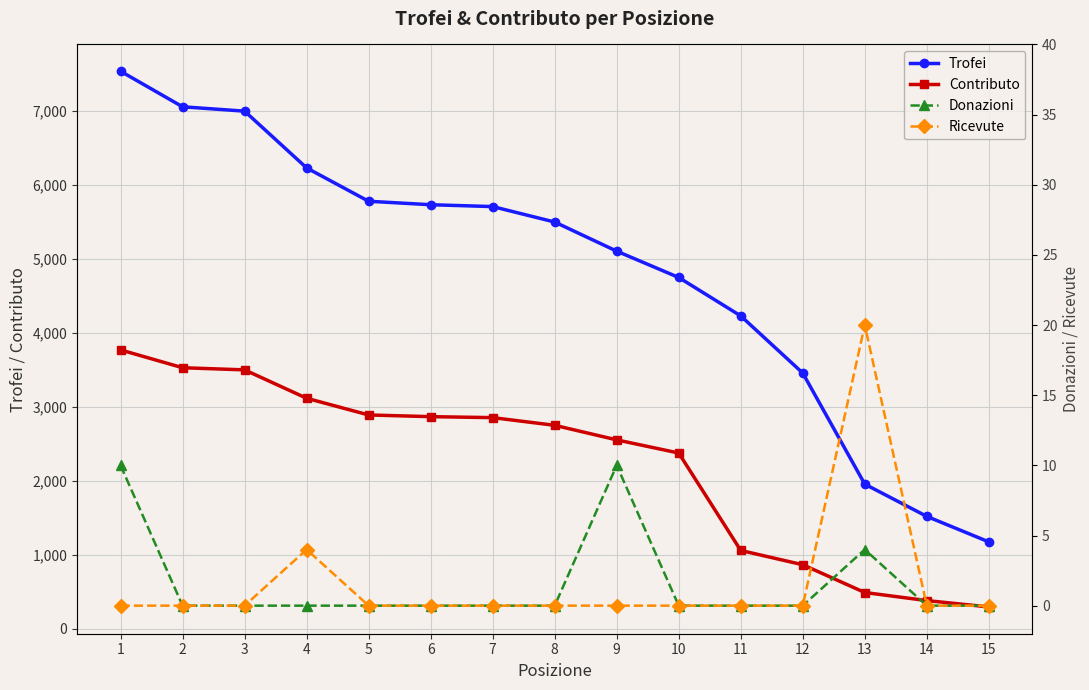

Is the value of Ricevute at 1 greater than the value of Donazioni at 15?

No